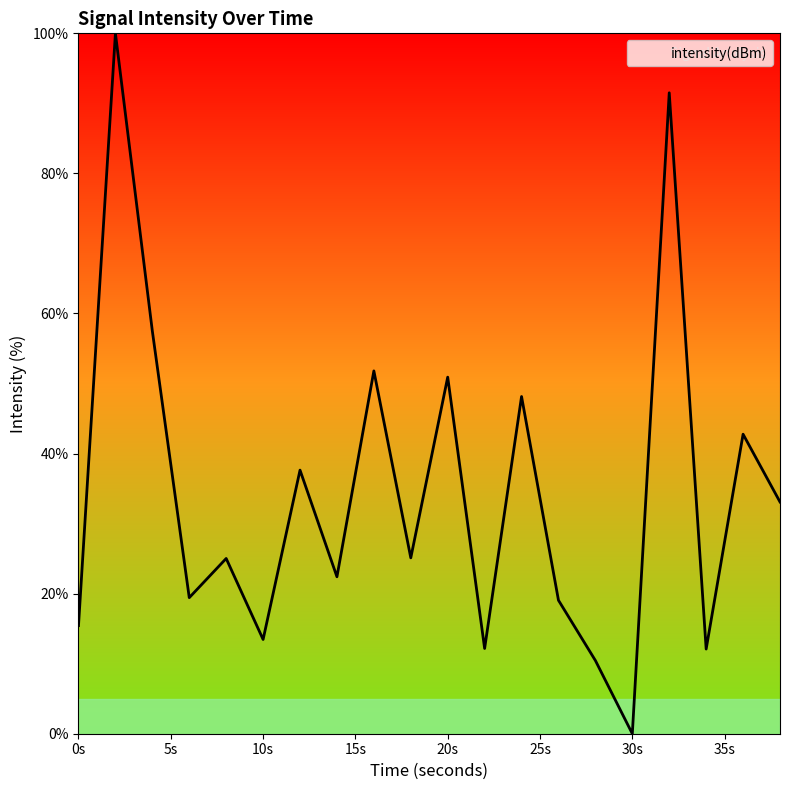

What is the maximum value shown in the chart?

100.0